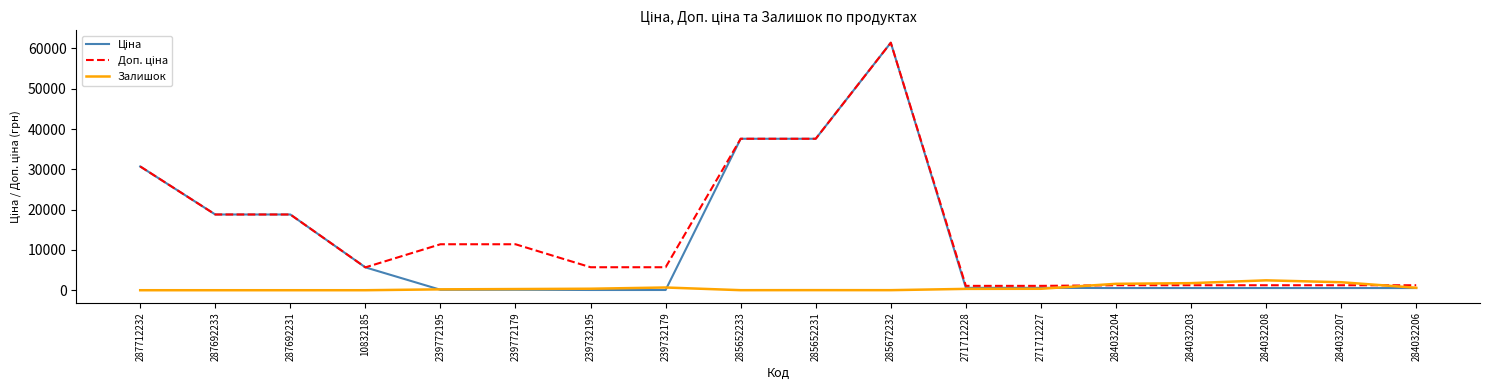

True or false: Залишок has a value of 1756.0 at 284032203.

True